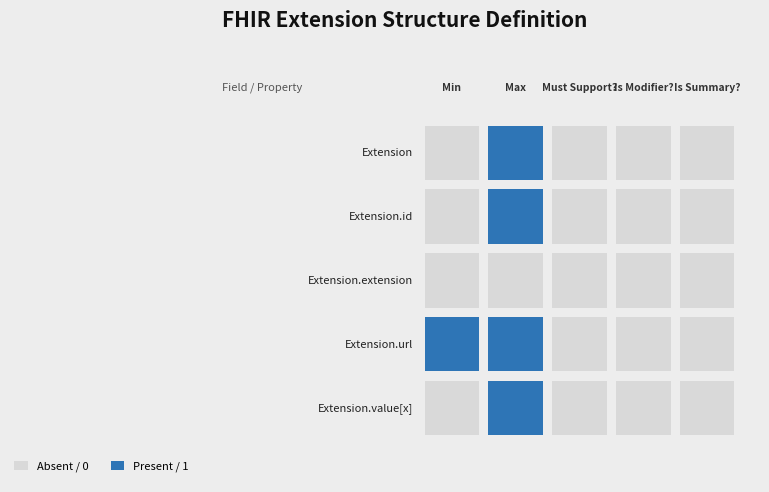

True or false: Extension has a value of 0 at 0.

True